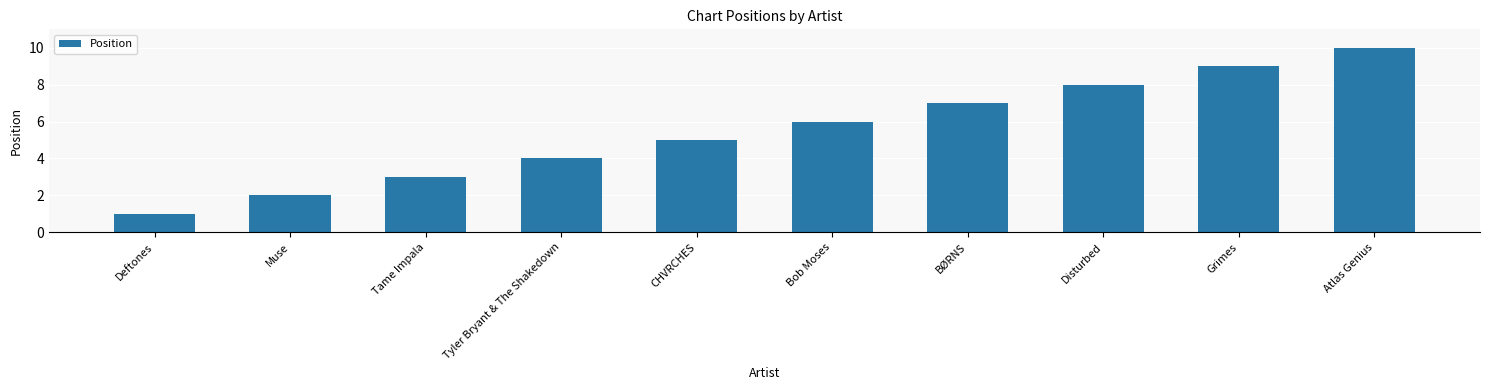

True or false: the data shows 14 at Grimes.

False